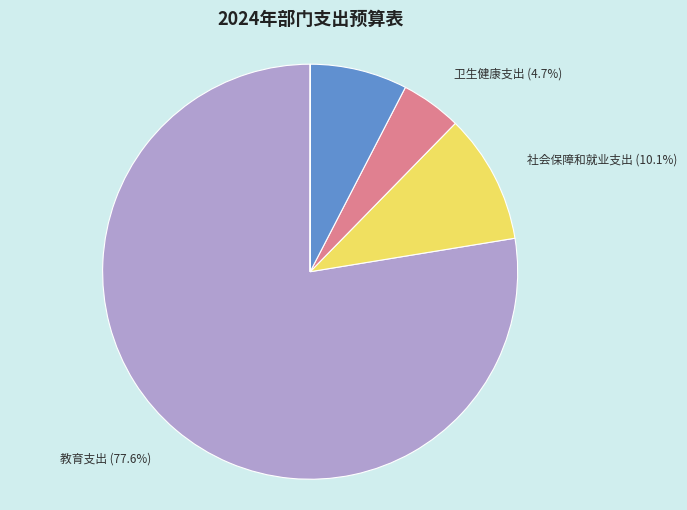

Is there a majority slice in this chart?

Yes